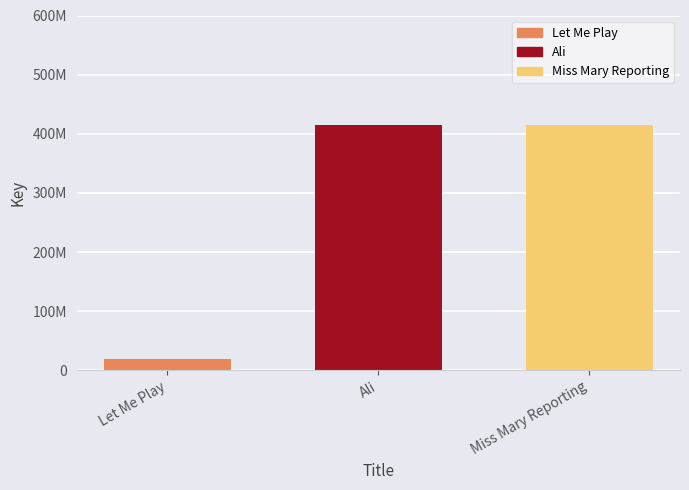

At which category does the chart reach its minimum across all series?

Let Me Play